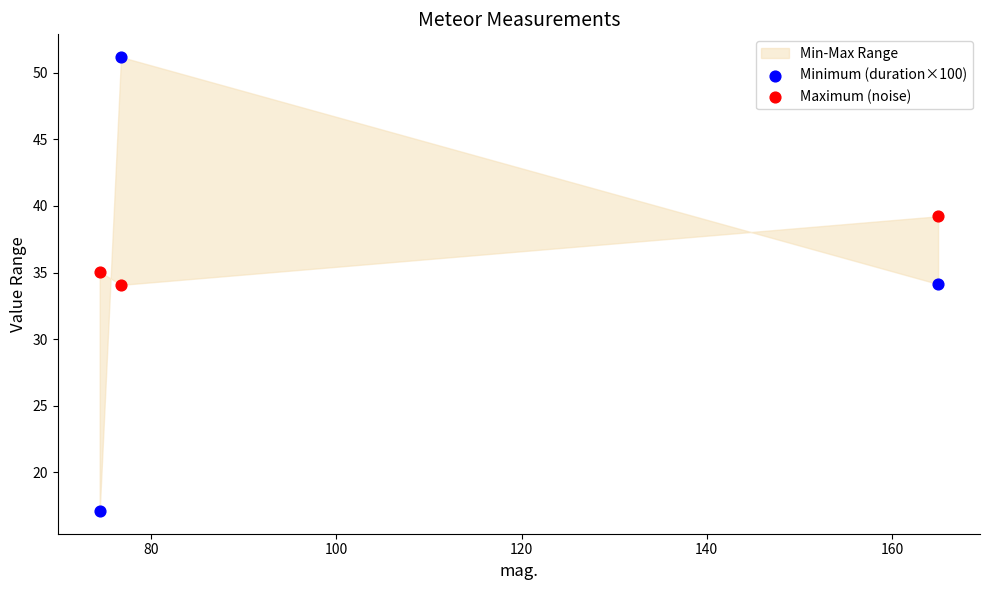

In the Maximum (noise) series, what Y value is closest to 36?

35.1